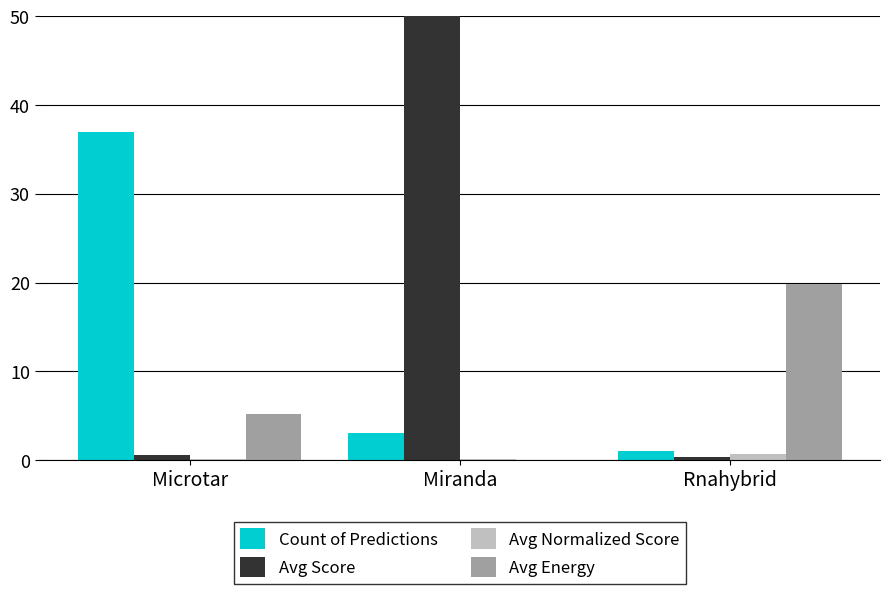

Reading left to right, list all the values displayed in this chart.

Count of Predictions: 37.0	3.0	1.0
Avg Score: 0.6	147.5	0.4
Avg Normalized Score: 0.1	0.1	0.7
Avg Energy: 5.2	0.0	19.8